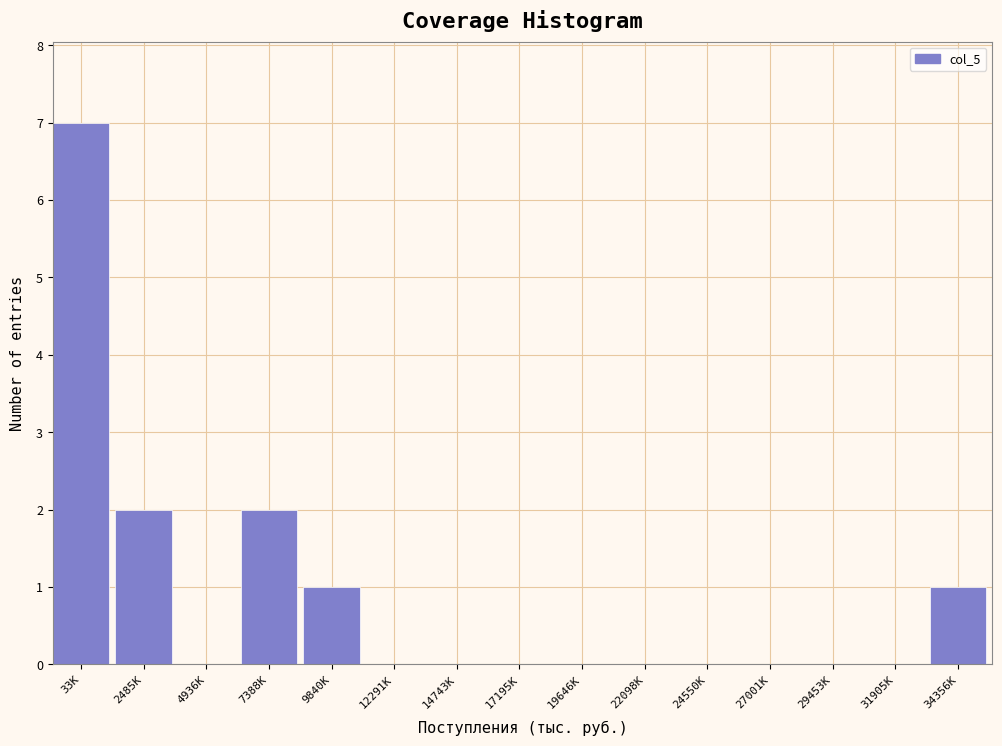

Reading left to right, list all the values displayed in this chart.

33K=7	2485K=2	4936K=0	7388K=2	9840K=1	12291K=0	14743K=0	17195K=0	19646K=0	22098K=0	24550K=0	27001K=0	29453K=0	31905K=0	34356K=1